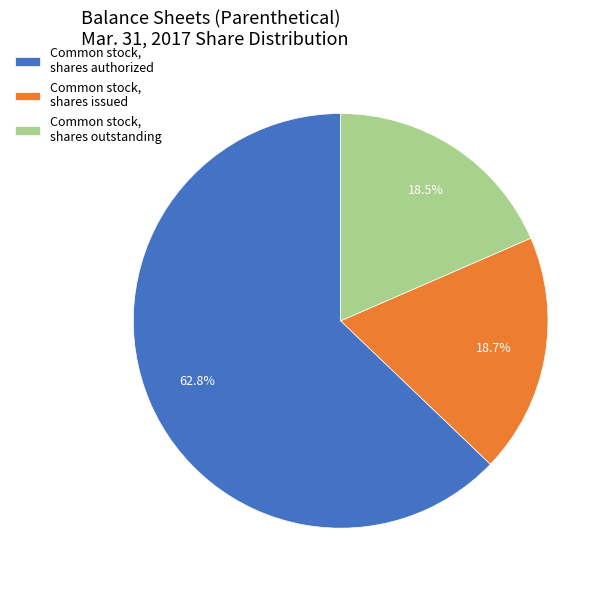

True or false: Common stock, shares authorized accounts for 74% of the total.

False